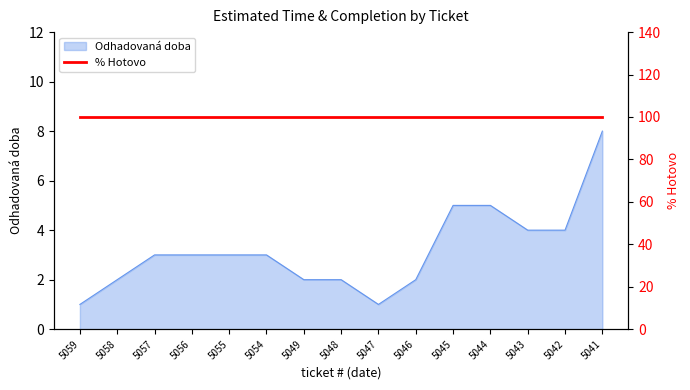

At which label does the data first exceed 3?

5045